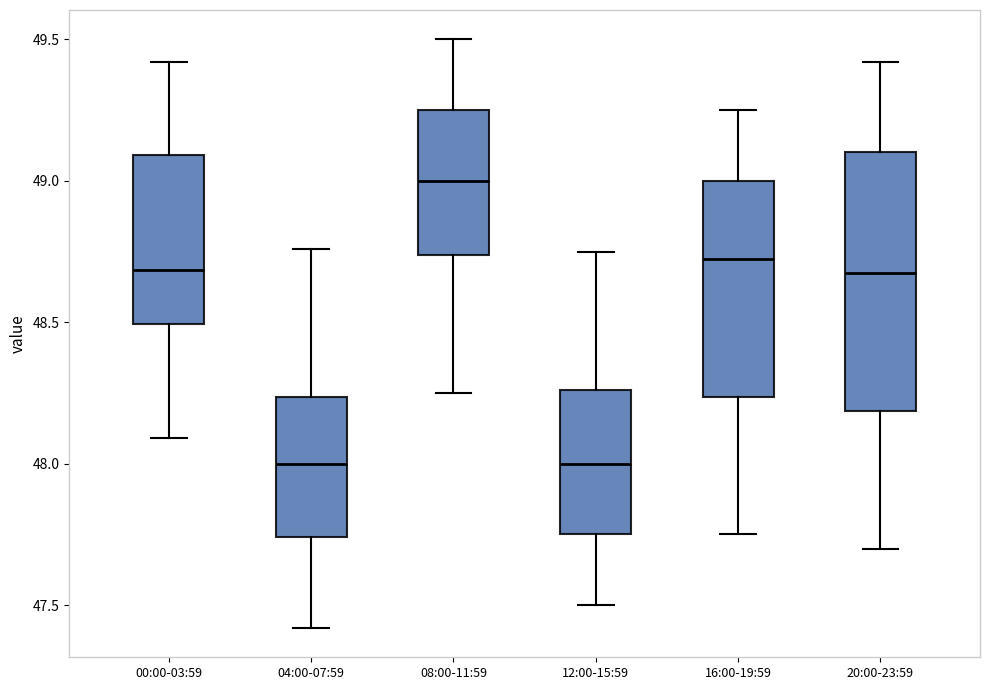

Where does the lower whisker of the box for 12:00-15:59 end on the y-axis? The values are not printed on the chart, so give them approximately, as read against the axis.

47.50